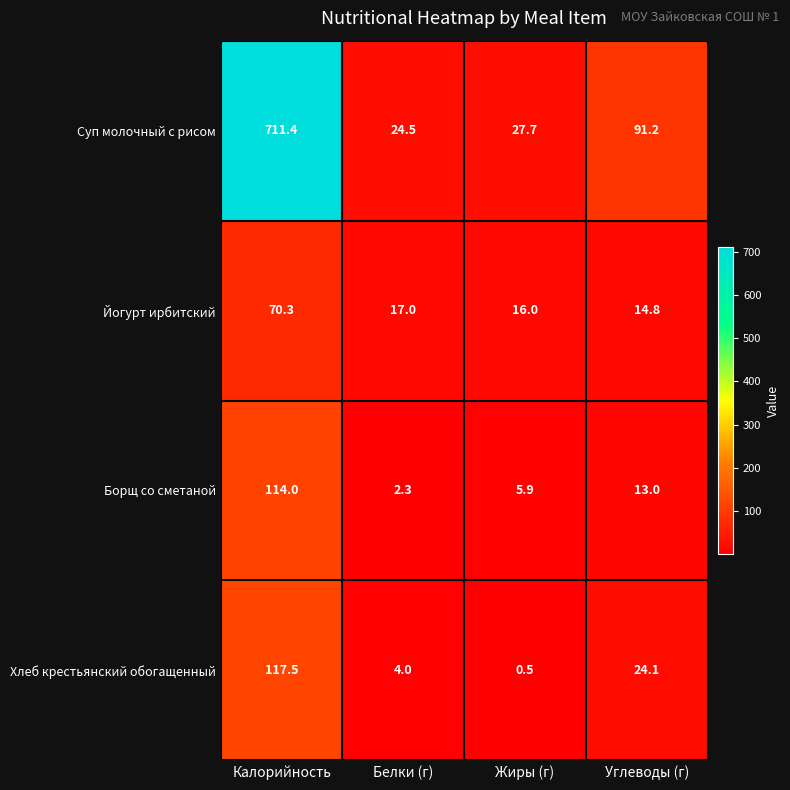

At which label is Йогурт ирбитский closest to 42?

Белки (г)